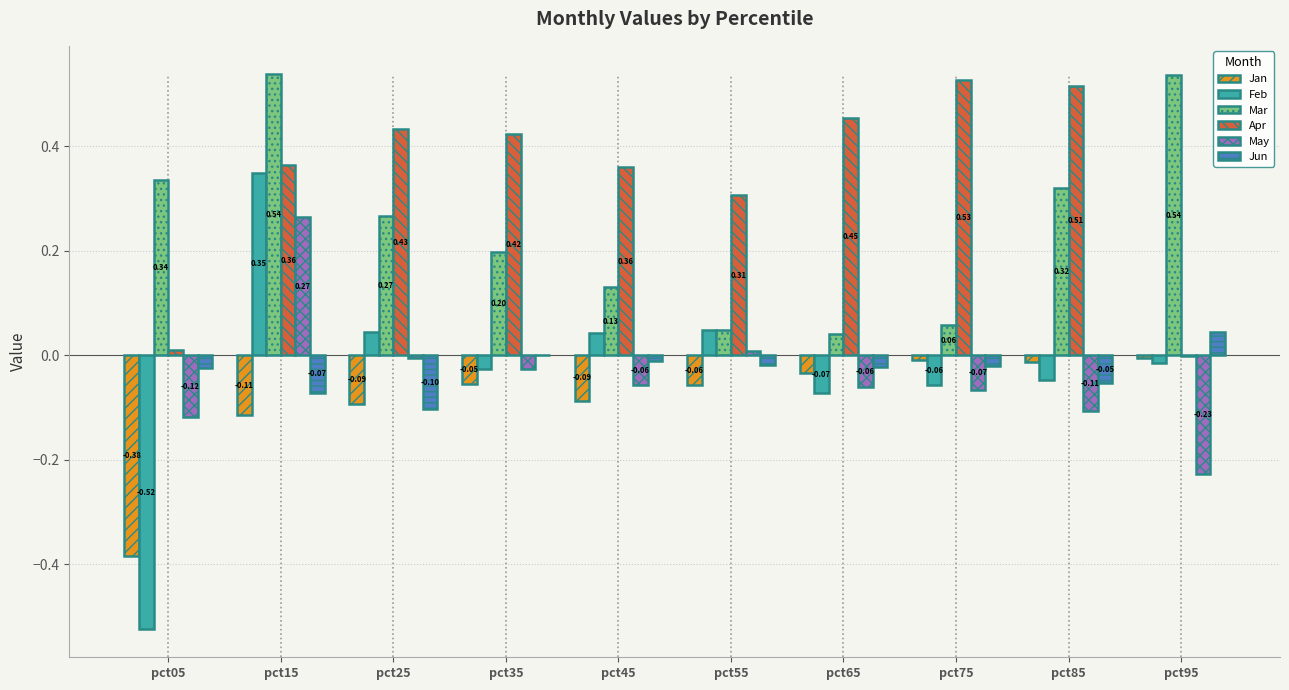

Which series has the largest total across all categories?

Apr